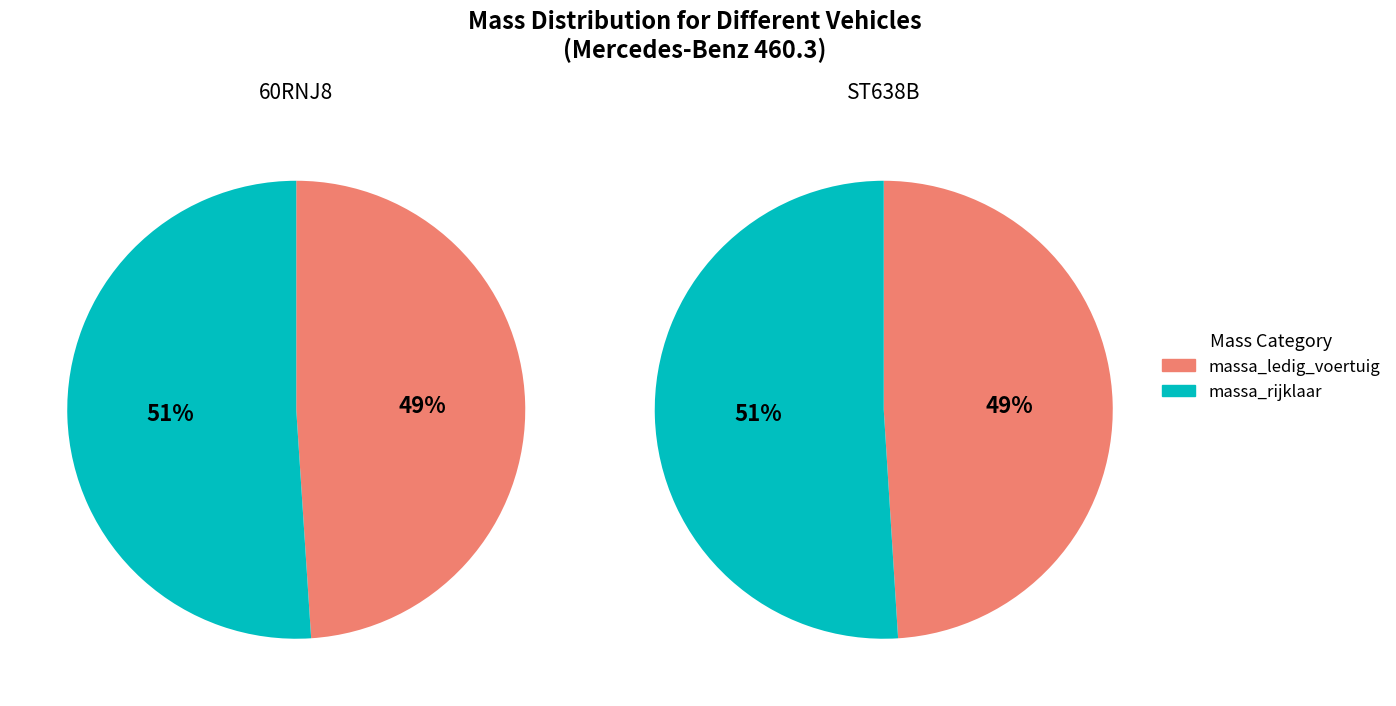

How much of the chart is everything except massa_ledig_voertuig?

51.0%